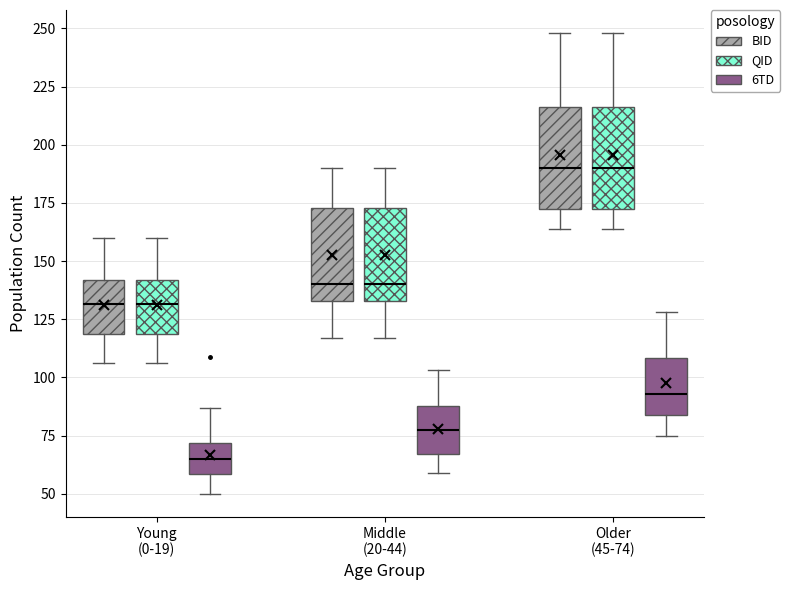

Reading left to right, read every box against the y-axis: the position of its median line, the range the box covers, and the ends of its whiskers. The values are not printed on the chart, so give them approximately, as read against the axis.

Young (0-19) (BID): median 130, box 120 to 140, whiskers 105 to 160
Young (0-19) (QID): median 130, box 120 to 140, whiskers 105 to 160
Young (0-19) (6TD): median 65, box 60 to 70, whiskers 50 to 85
Middle (20-44) (BID): median 140, box 135 to 175, whiskers 115 to 190
Middle (20-44) (QID): median 140, box 135 to 175, whiskers 115 to 190
Middle (20-44) (6TD): median 80, box 65 to 90, whiskers 60 to 105
Older (45-74) (BID): median 190, box 170 to 215, whiskers 165 to 250
Older (45-74) (QID): median 190, box 170 to 215, whiskers 165 to 250
Older (45-74) (6TD): median 95, box 85 to 110, whiskers 75 to 130